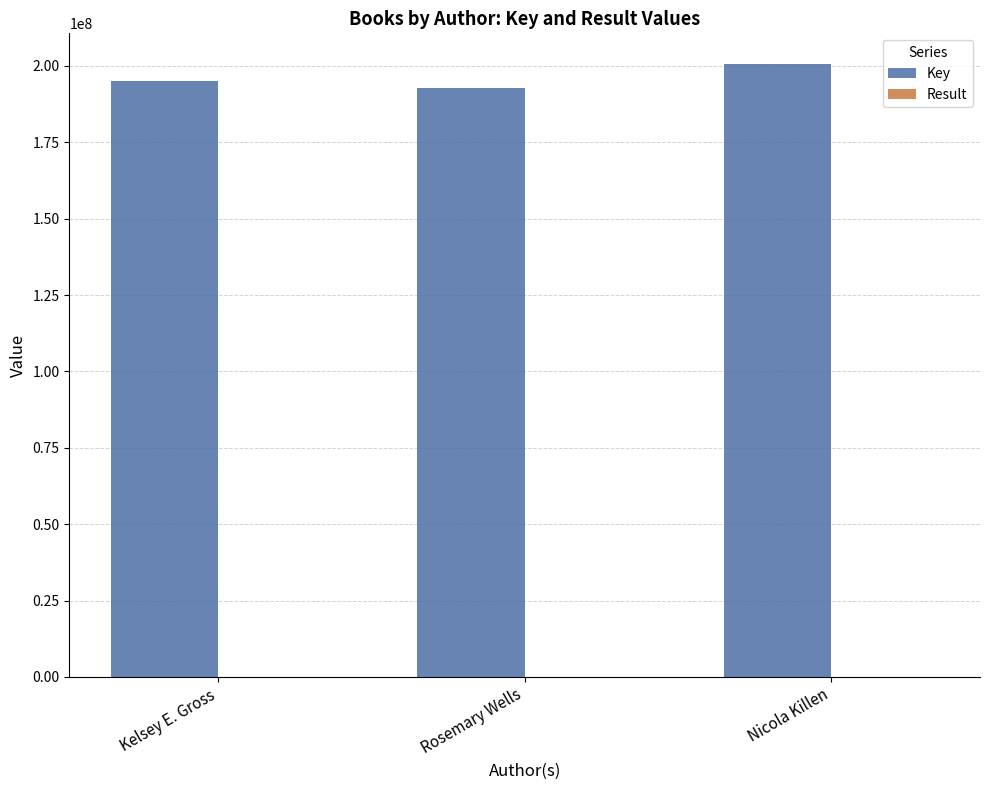

What is the sum of all Key values?

588403425